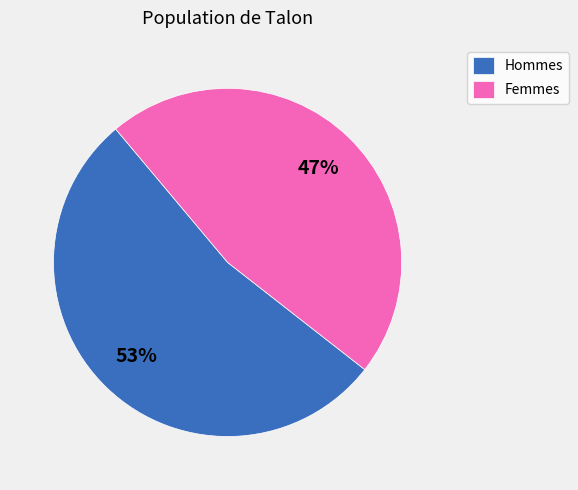

Is there a majority slice in this chart?

Yes